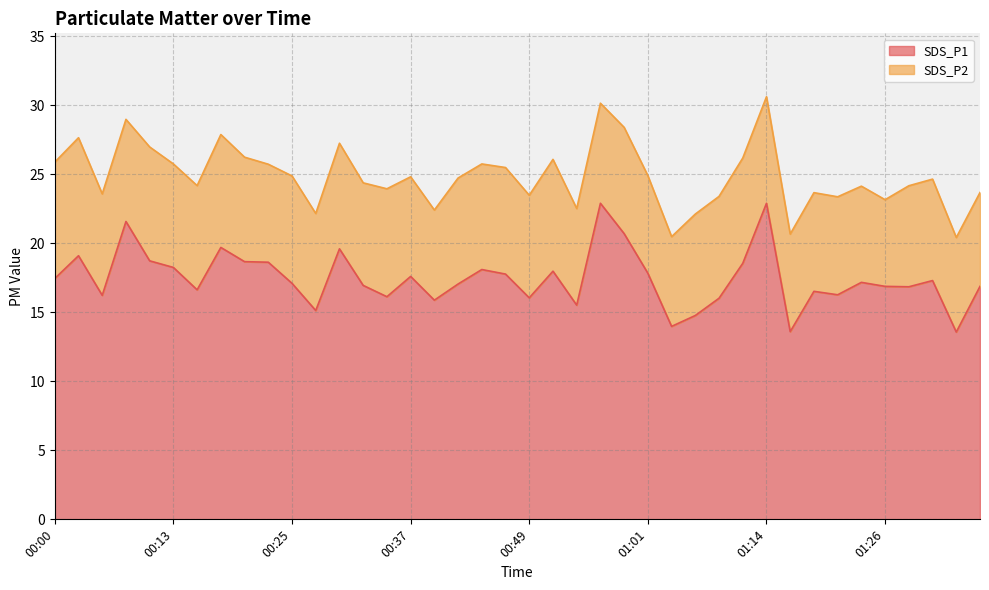

Does the chart have visible grid lines?

Yes